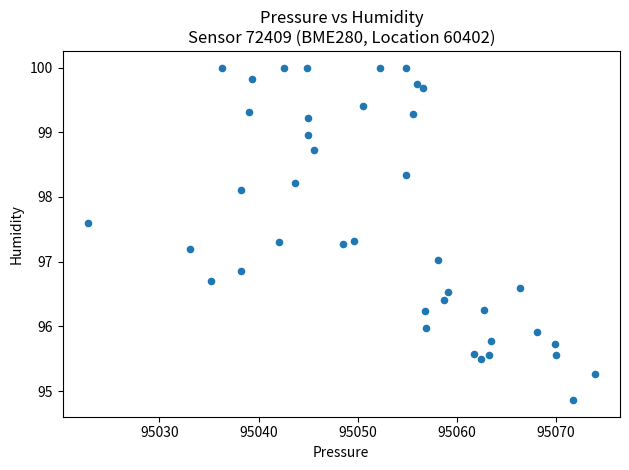

What is the range of X values (max minus min)?

51.1